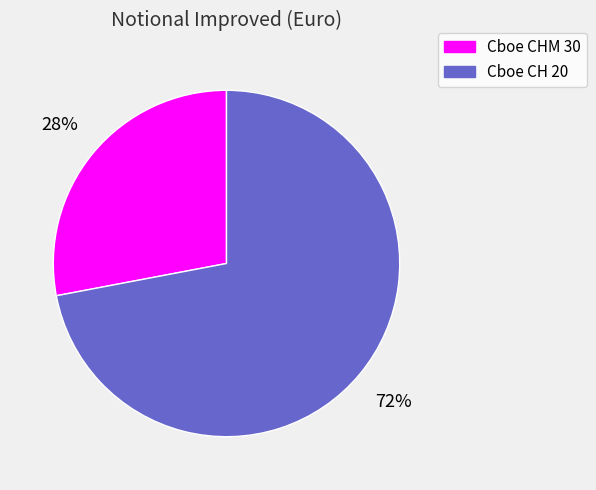

Rank the categories by value from highest to lowest.

Cboe CH 20, Cboe CHM 30